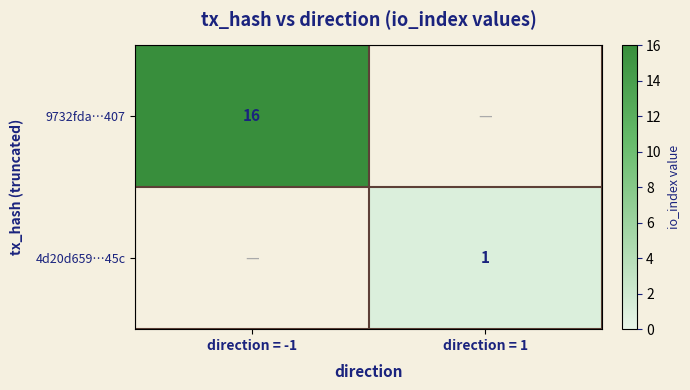

Is it true that 9732fda…407 equals 23 at direction = -1?

False